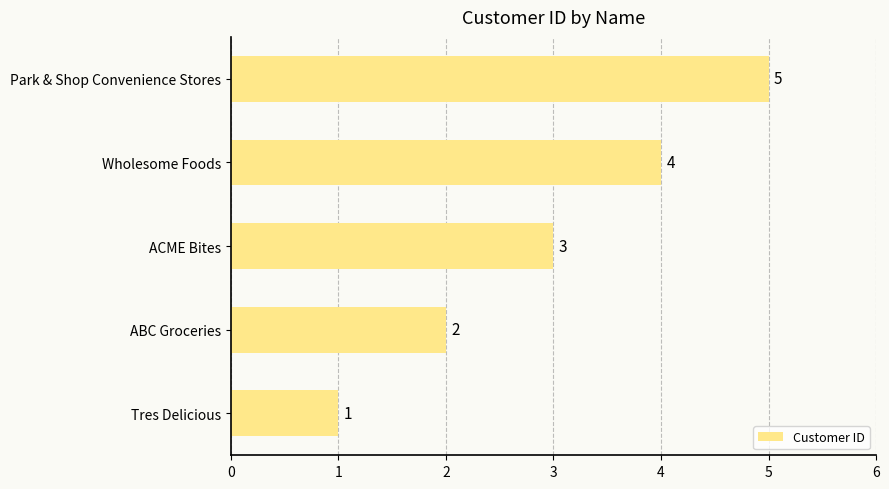

List the labels in order of value, largest first.

Park & Shop Convenience Stores, Wholesome Foods, ACME Bites, ABC Groceries, Tres Delicious